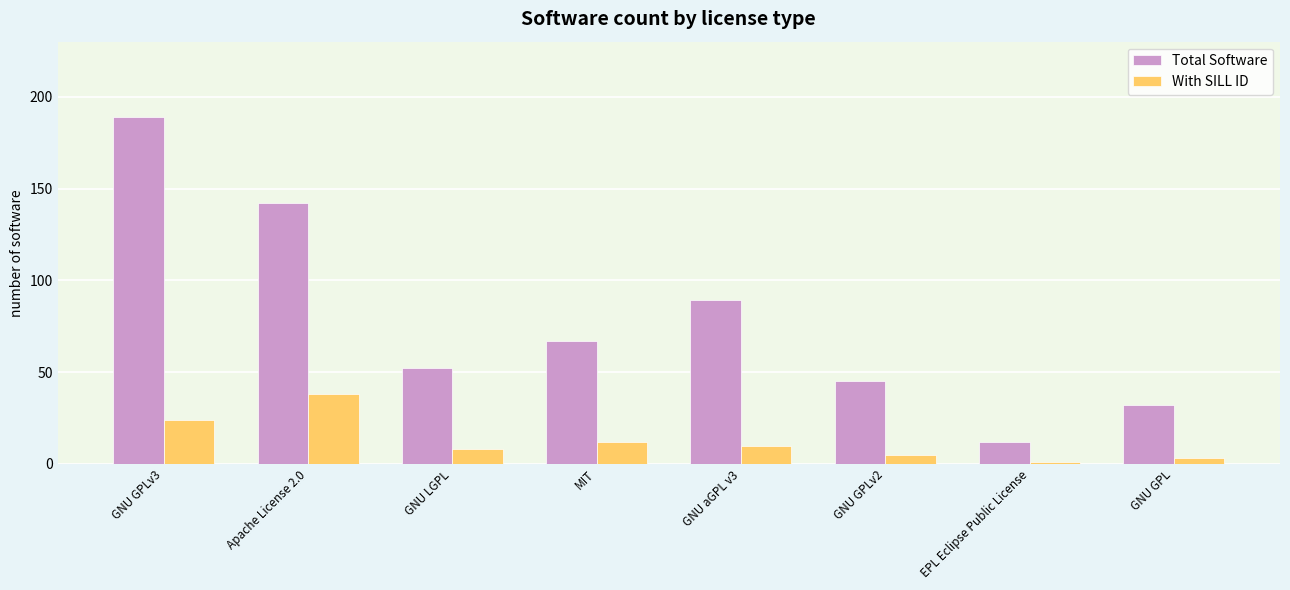

Are the bars horizontal?

No